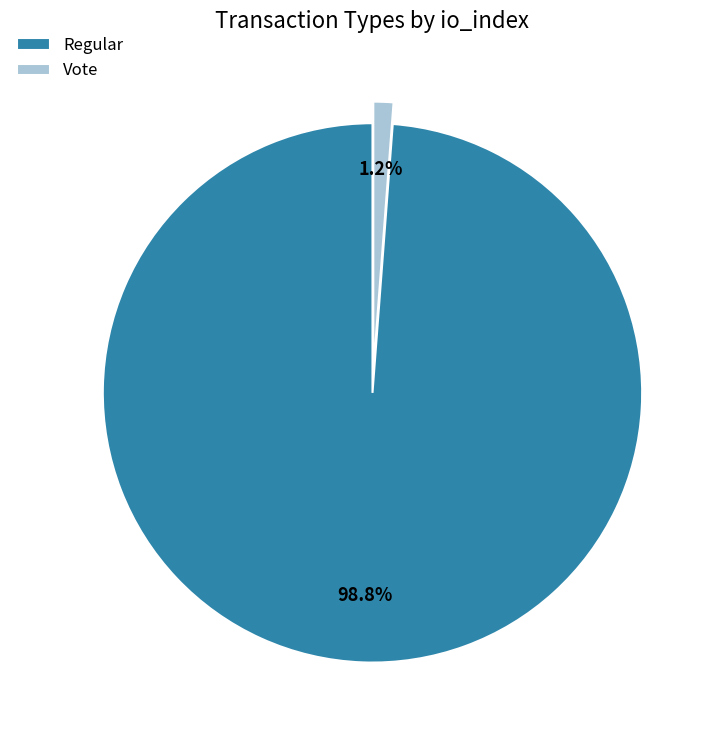

To the nearest percent, what portion does Regular represent?

99%